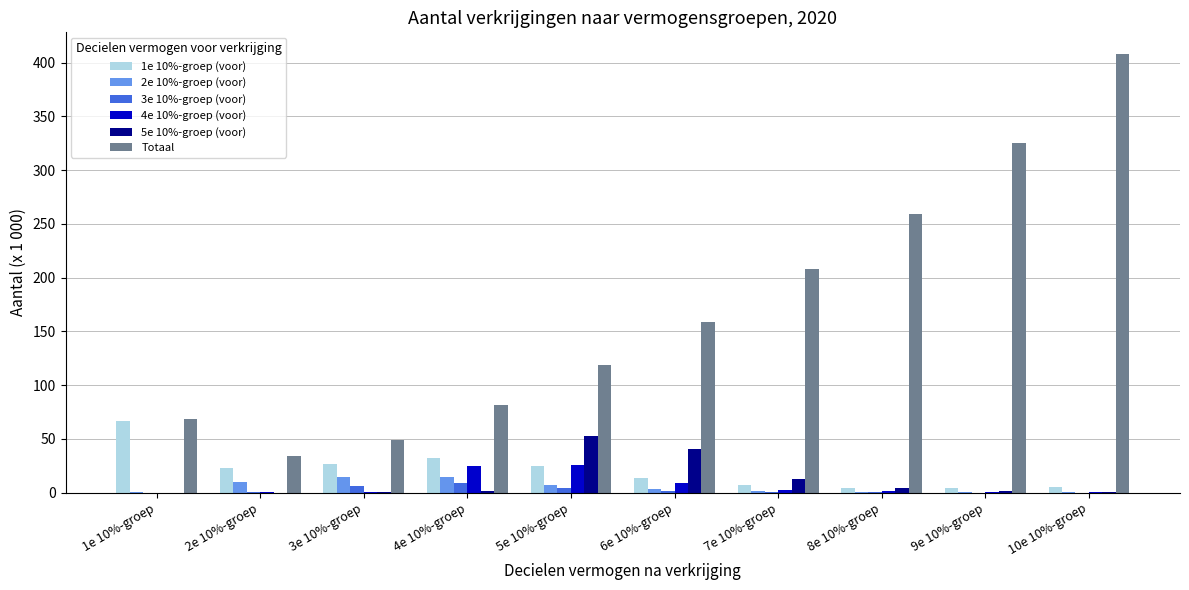

Between 6e 10%-groep and 10e 10%-groep, which series saw the biggest shift?

Totaal